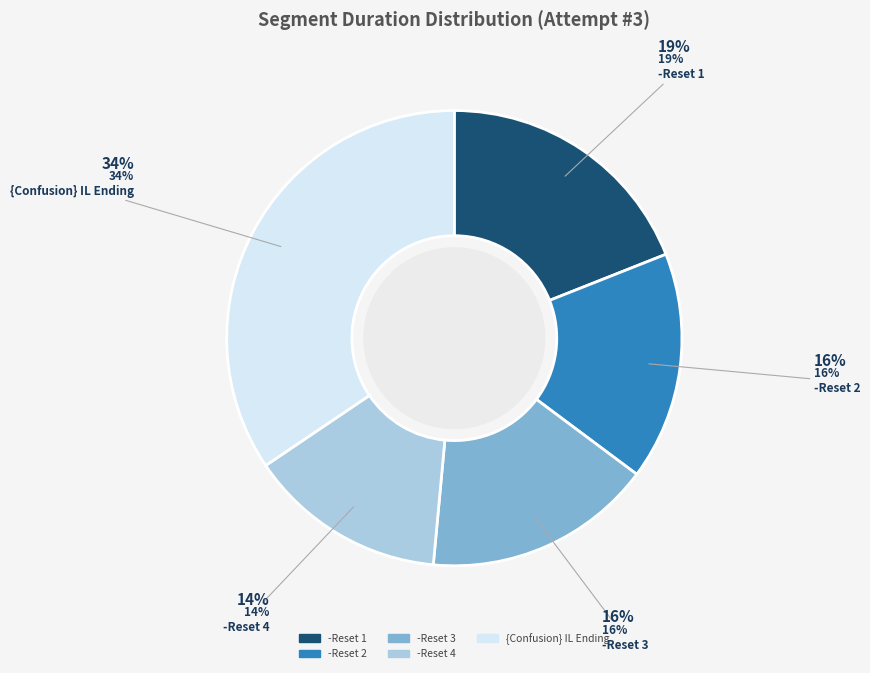

How many segments does this pie chart have?

5